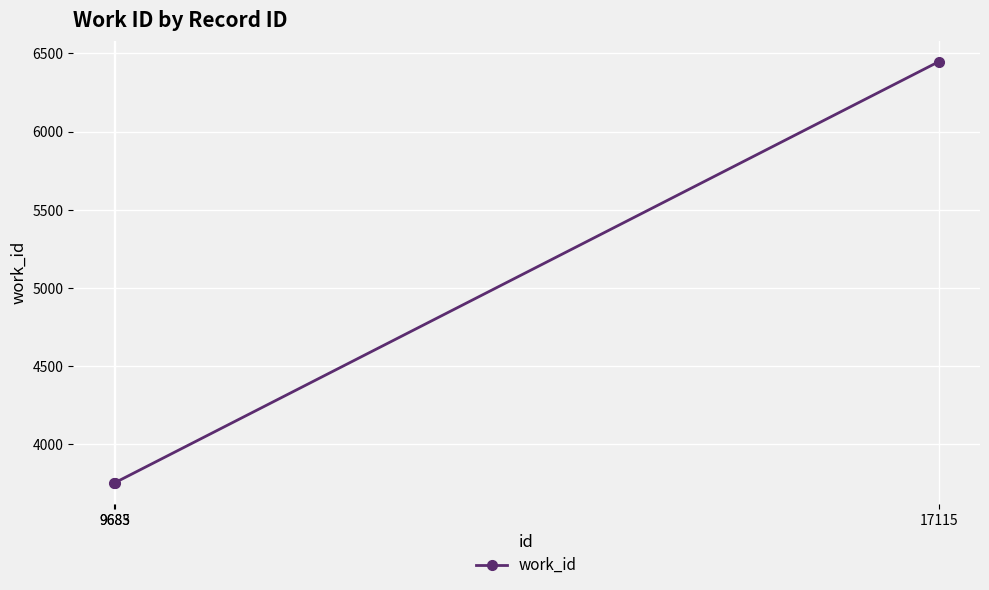

What is the value of the 2nd point from the left?

3755